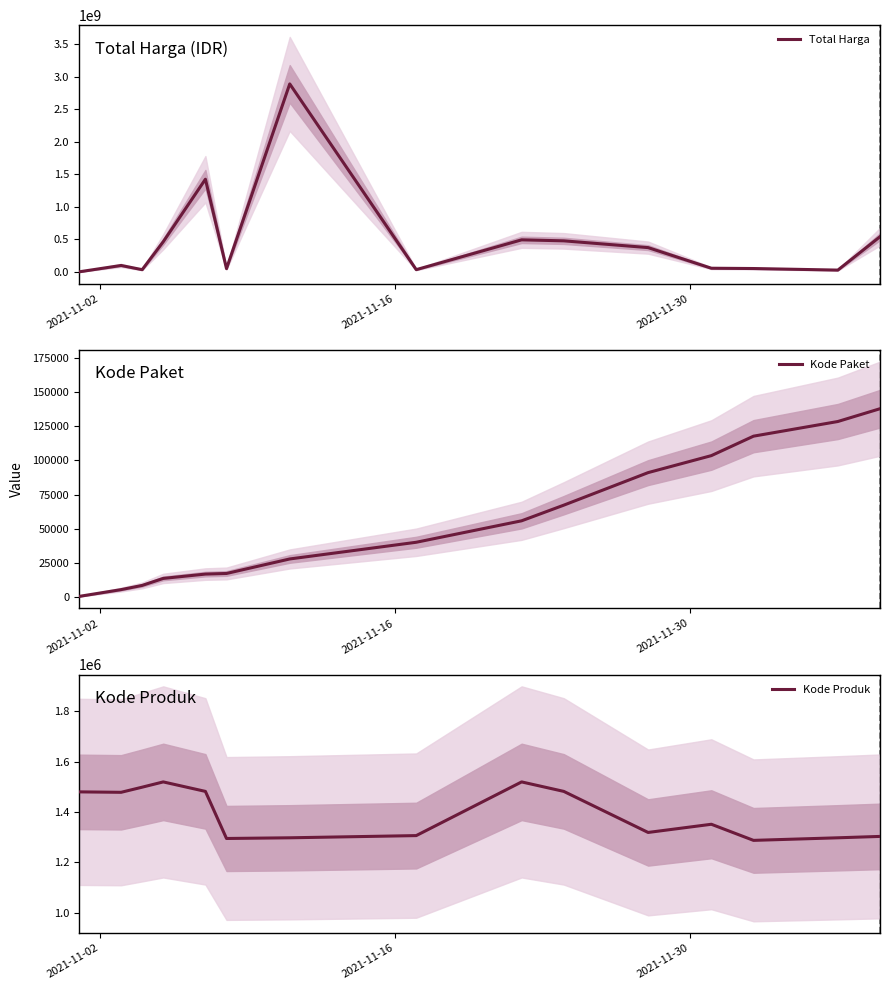

Does the chart display data point markers on the line(s)?

No